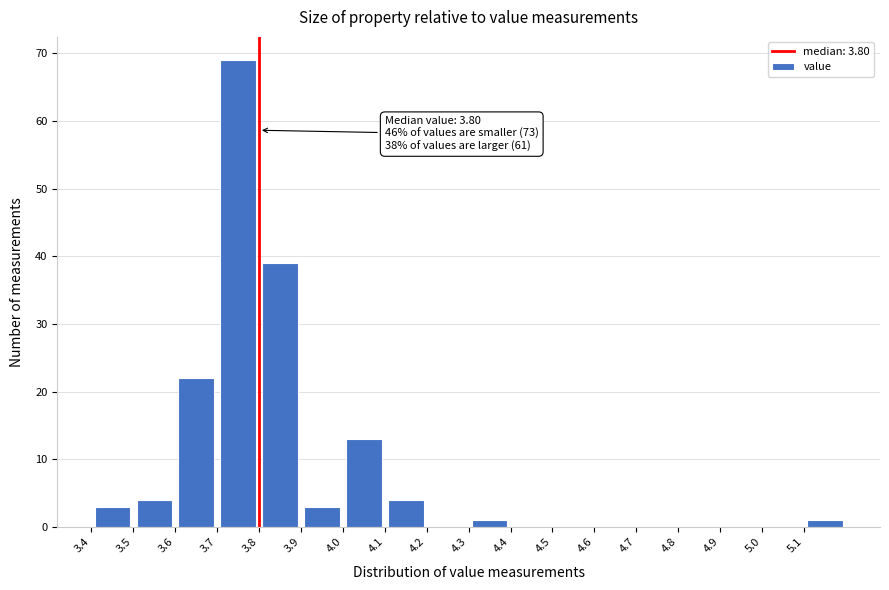

Which range on the x-axis has the tallest bar?

3.7 to 3.8